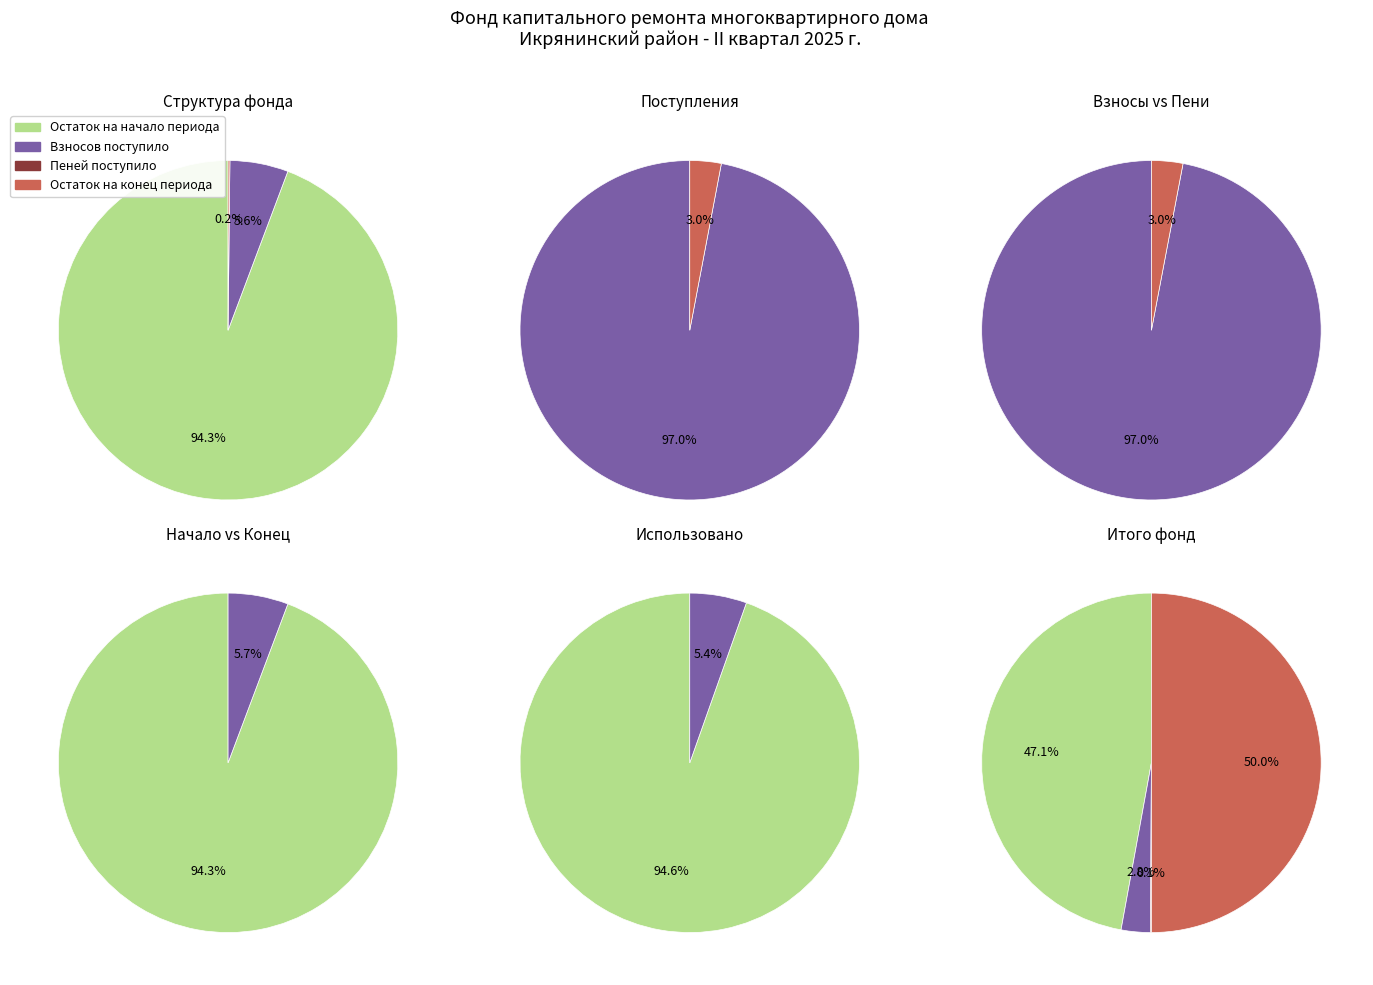

Count the number of slices in the pie.

4